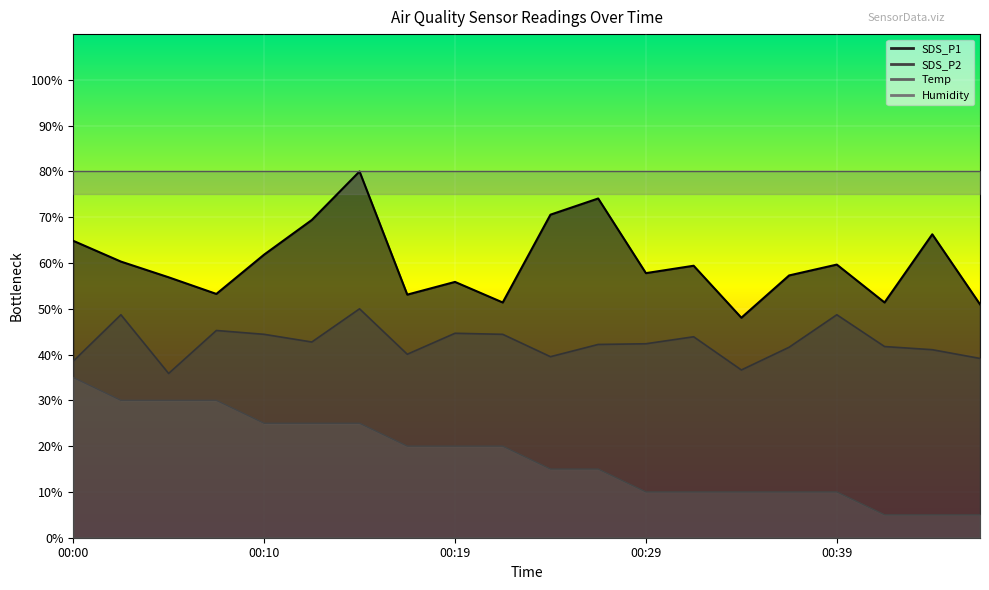

What is the sum of all Temp values?

355.0